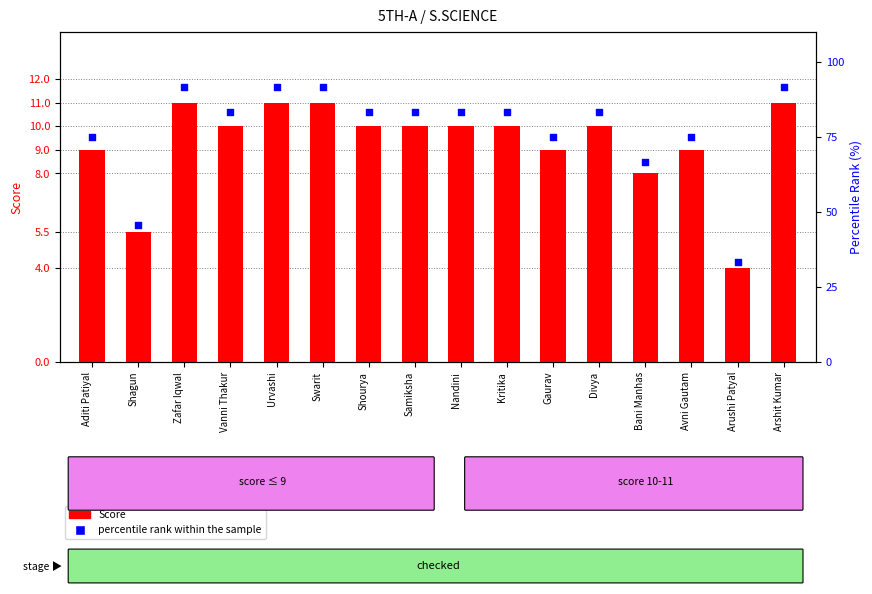

What are all the series names shown in the legend?

Score, percentile rank within the sample